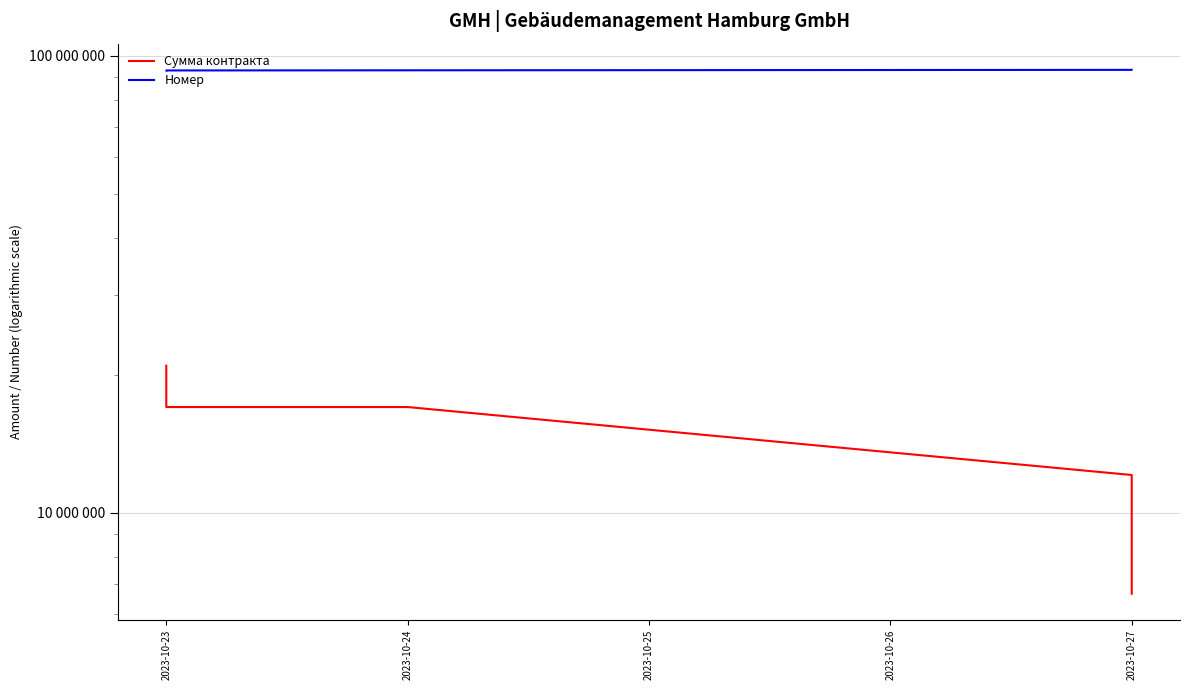

What is the average value of the Сумма контракта series?

14772000